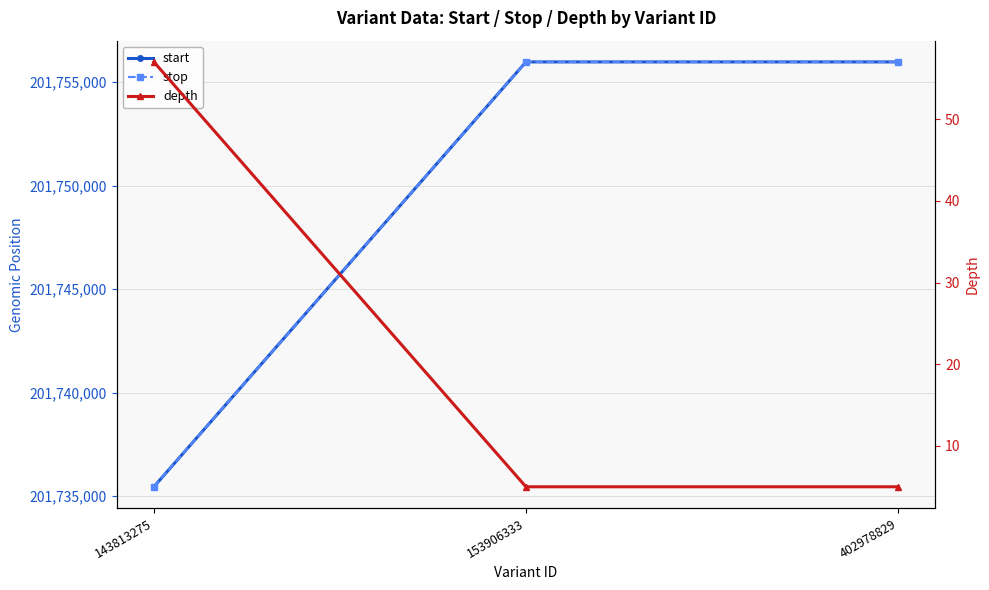

What is the total value across all series at 402978829?

403511962